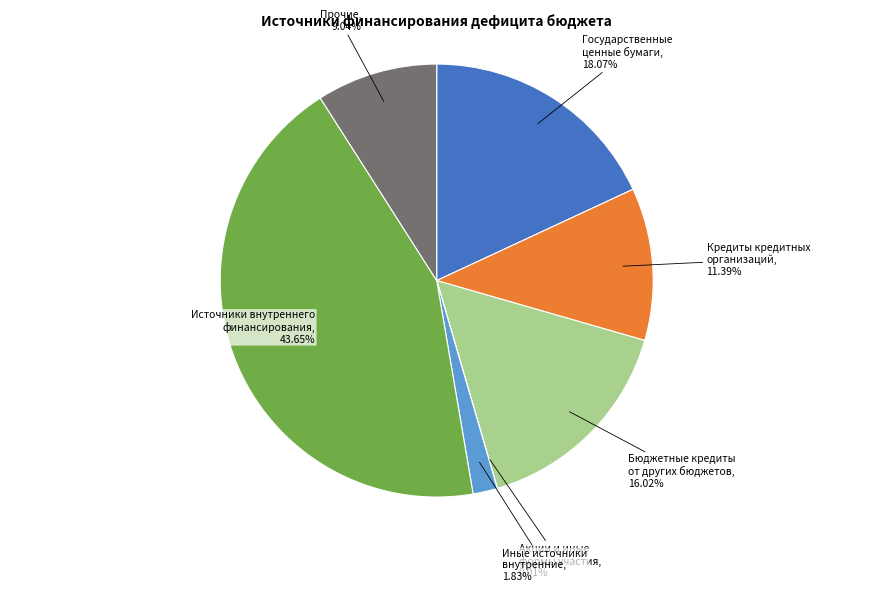

Does Кредиты кредитных организаций account for over 50% of the chart?

No